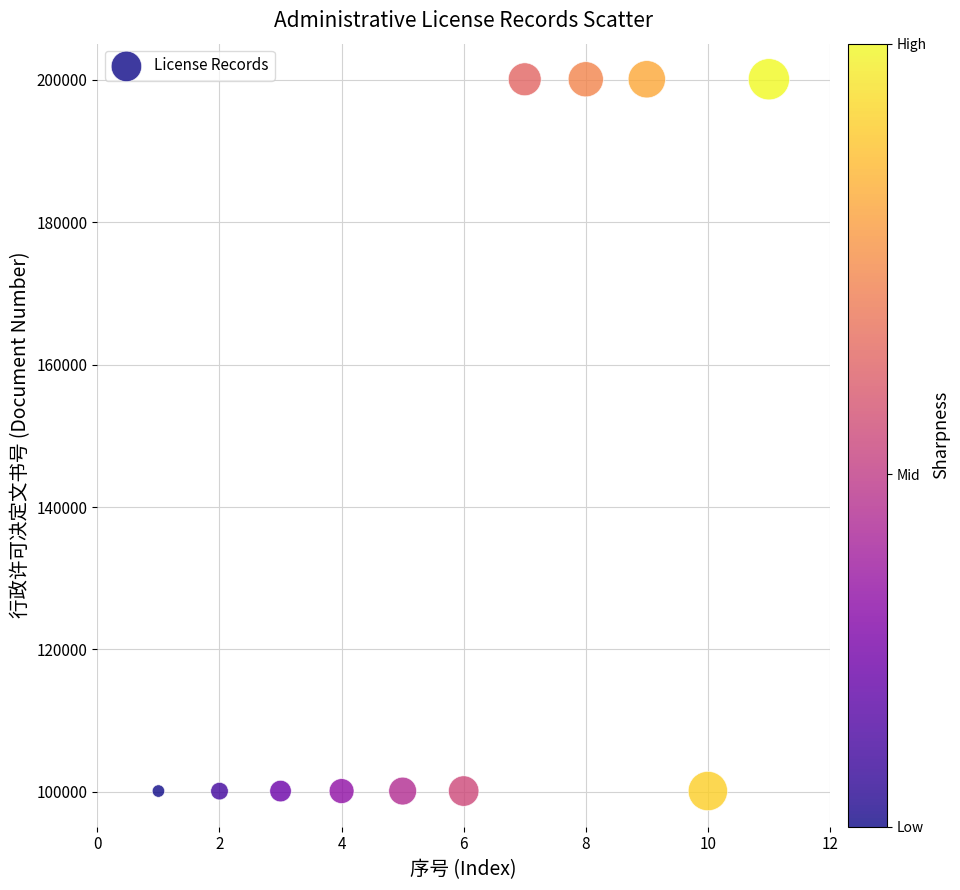

What is the range of X values (max minus min)?

10